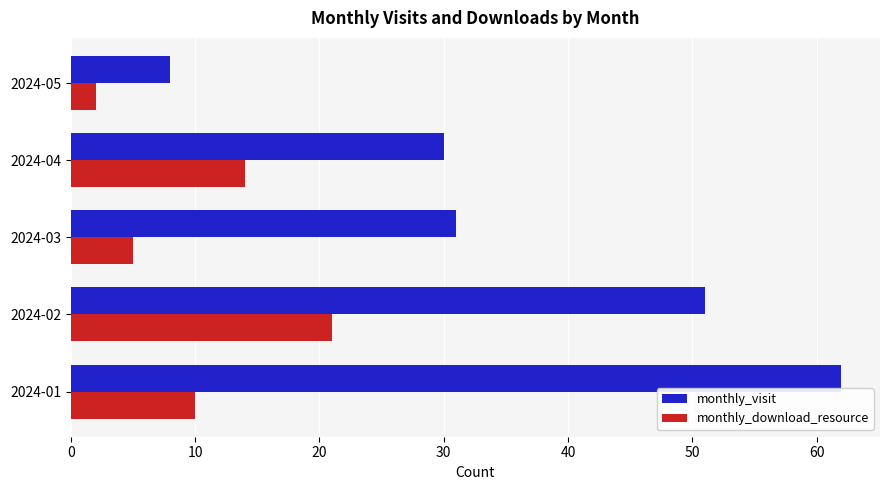

Which category has the highest value in the monthly_download_resource series?

2024-02